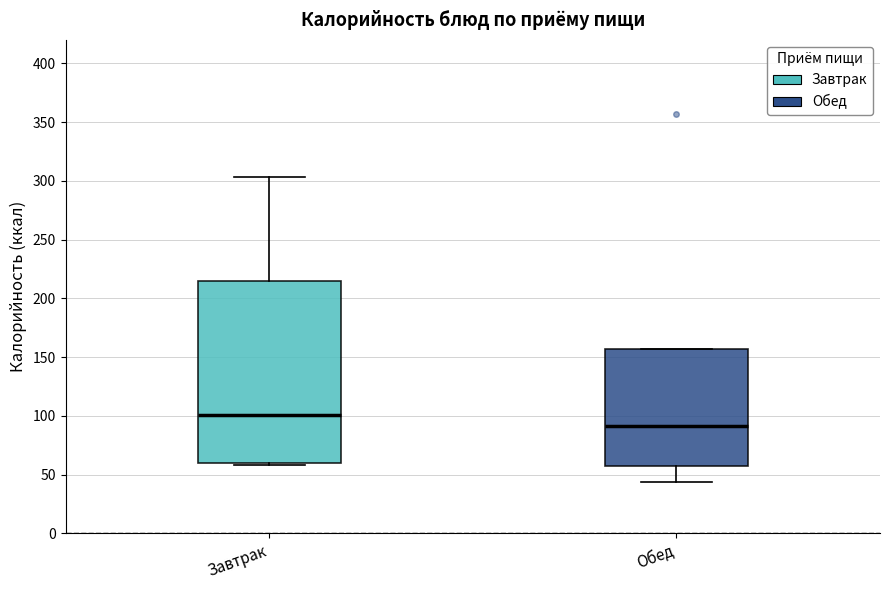

Which box's median line is the highest?

Завтрак